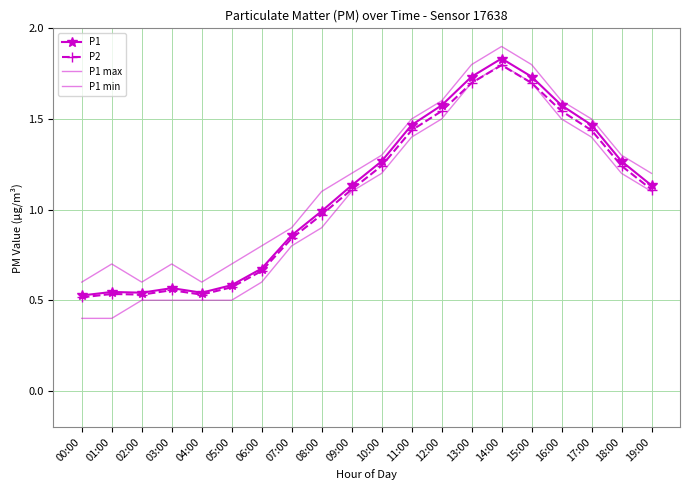

Count the number of data series in this chart.

4